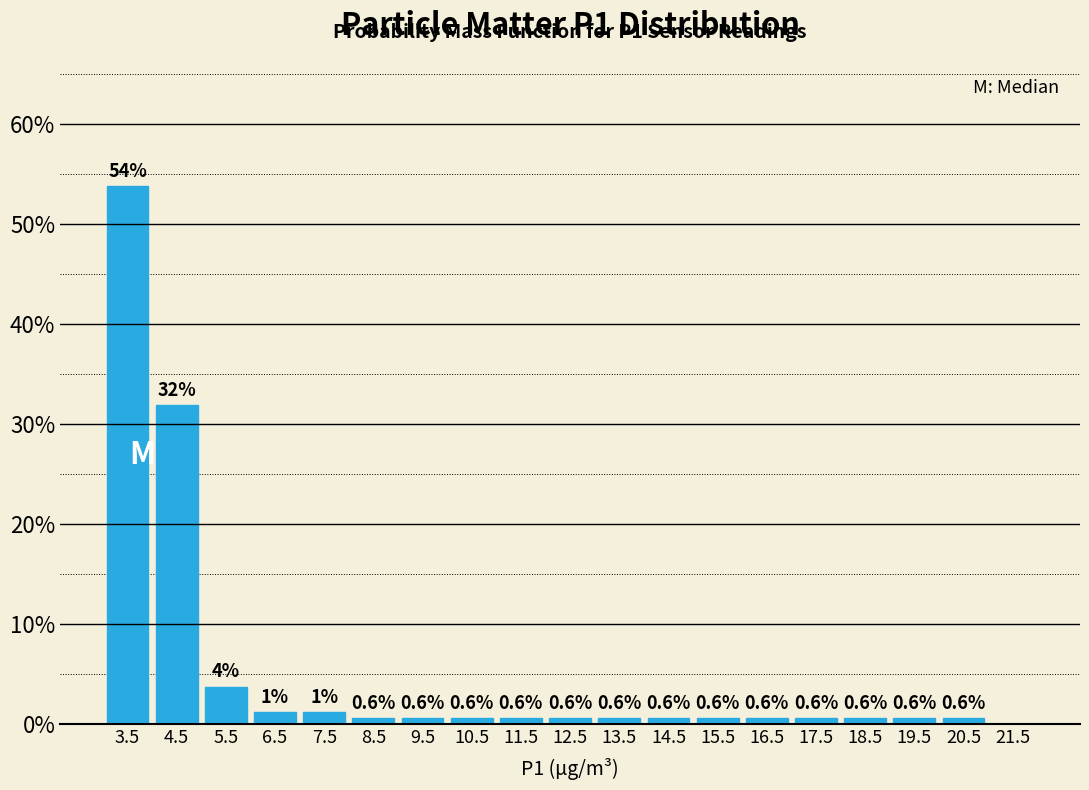

Which range on the x-axis has the tallest bar?

3 to 4